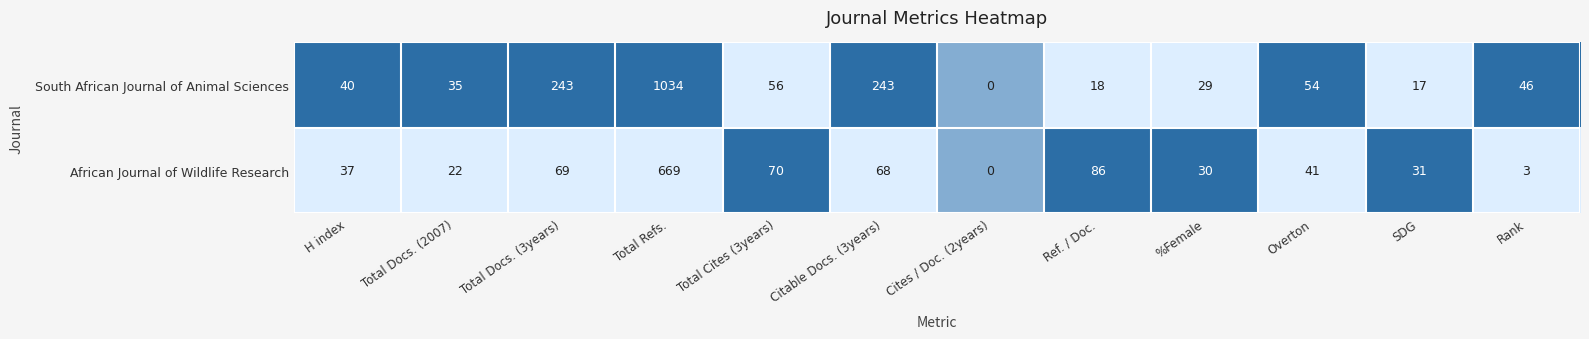

Which series has the widest spread of values?

South African Journal of Animal Sciences